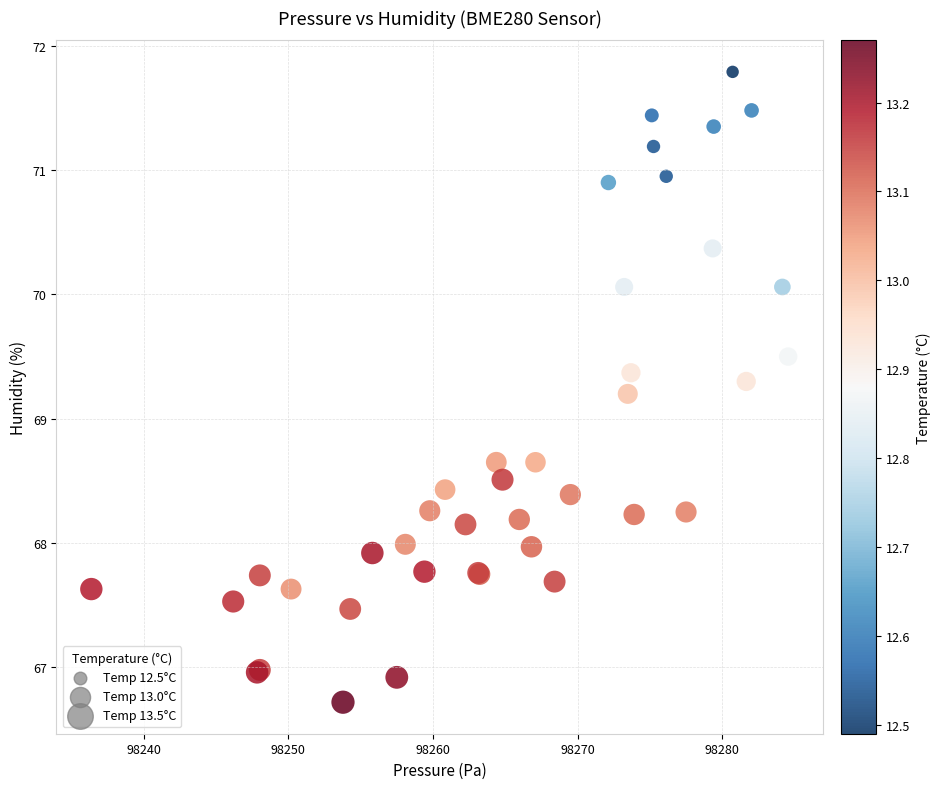

What Y value in the scatter plot is closest to 69?

69.2